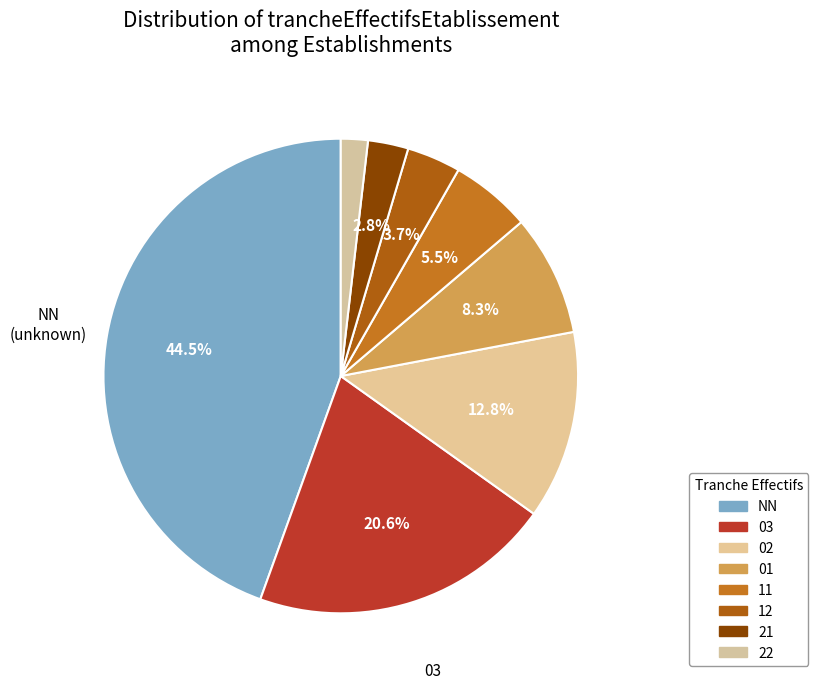

Which slice is the largest?

NN